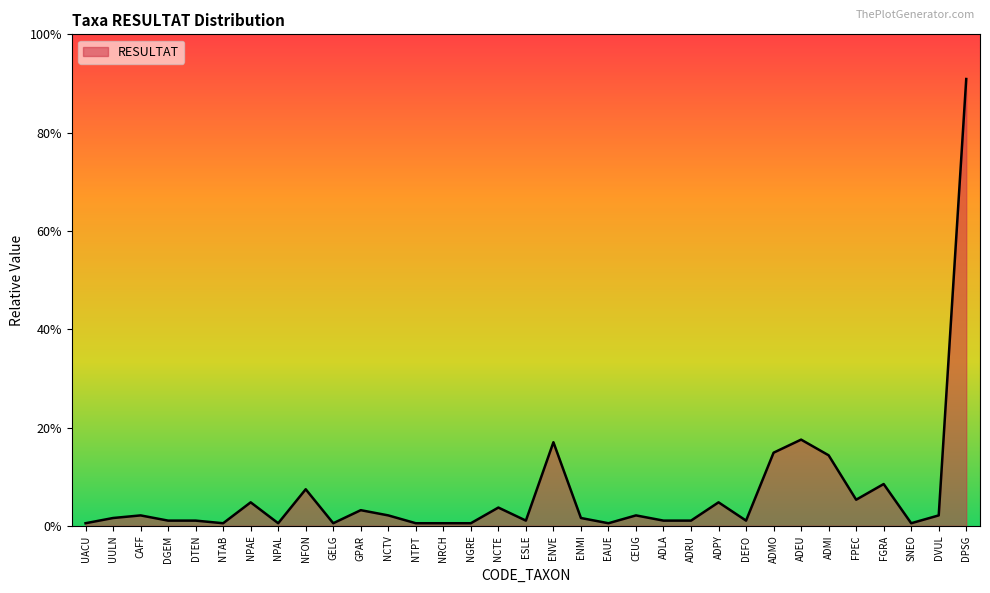

The value at GPAR is 9. True or false?

False